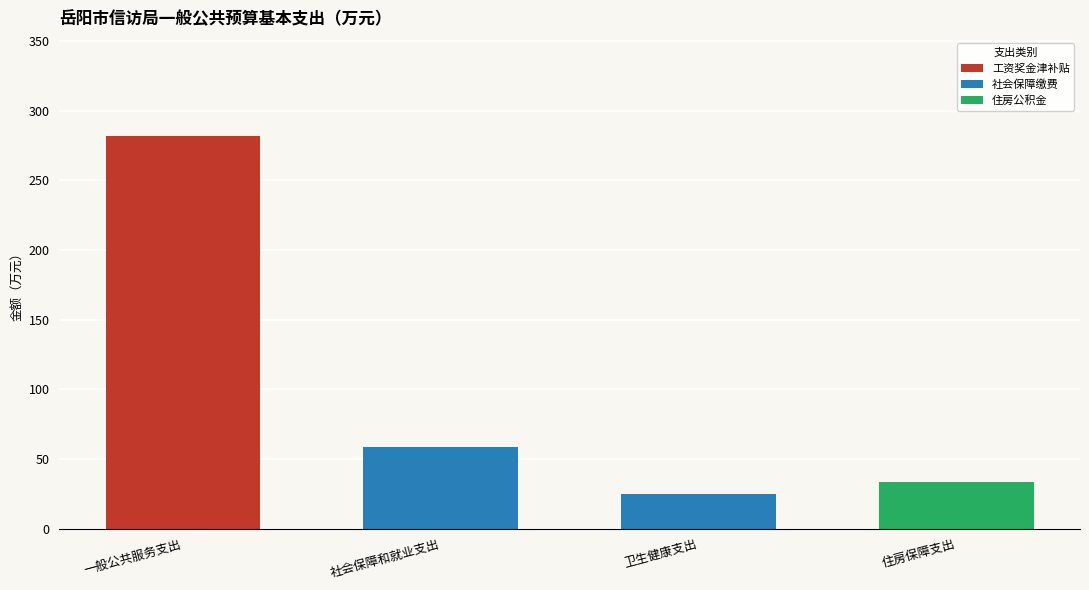

Reading left to right, what are the values for 工资奖金津补贴?

一般公共服务支出=281.9	社会保障和就业支出=0.0	卫生健康支出=0.0	住房保障支出=0.0